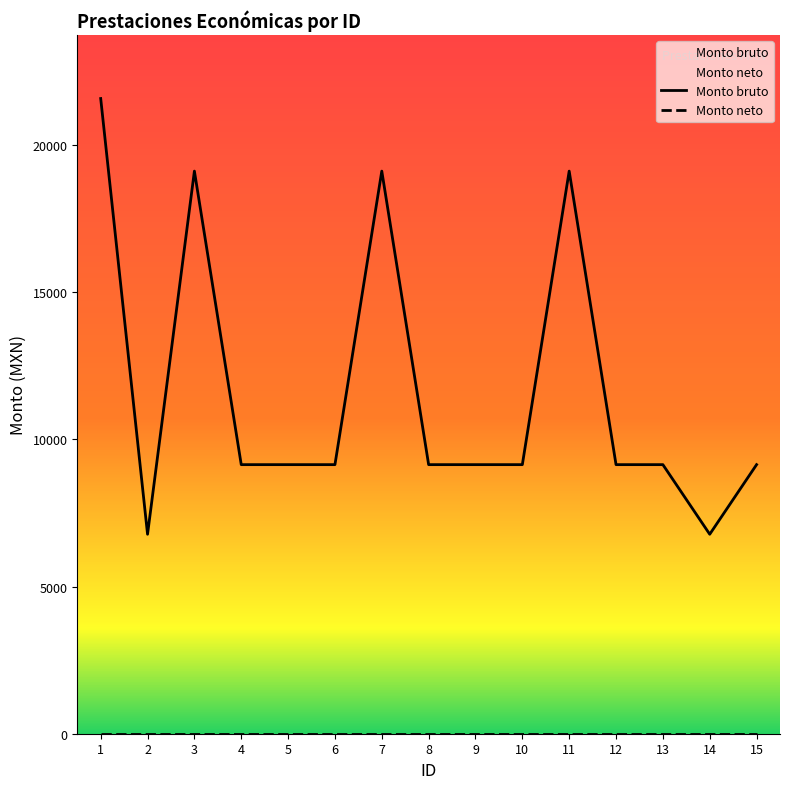

List the series in order of their peak value, highest first.

Monto bruto, Monto neto